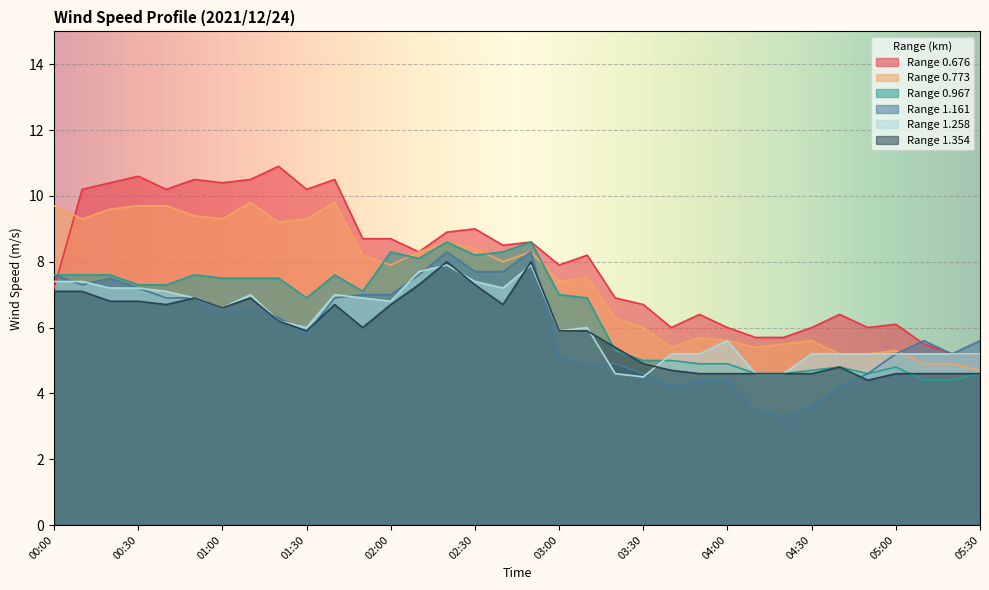

Reading left to right, list all the values displayed in this chart.

0.676: 7.2	10.2	10.4	10.6	10.2	10.5	10.4	10.5	10.9	10.2	10.5	8.7	8.7	8.3	8.9	9.0	8.5	8.6	7.9	8.2	6.9	6.7	6.0	6.4	6.0	5.7	5.7	6.0	6.4	6.0	6.1	5.5	5.2	5.2
0.773: 9.7	9.3	9.6	9.7	9.7	9.4	9.3	9.8	9.2	9.3	9.8	8.2	7.9	8.3	8.6	8.4	8.0	8.3	7.4	7.5	6.3	6.0	5.4	5.7	5.6	5.4	5.5	5.6	5.2	5.2	5.3	4.9	4.9	4.7
0.967: 7.6	7.6	7.6	7.3	7.3	7.6	7.5	7.5	7.5	6.9	7.6	7.1	8.3	8.1	8.6	8.2	8.3	8.6	7.0	6.9	5.3	5.0	5.0	4.9	4.9	4.6	4.6	4.7	4.8	4.6	4.8	4.4	4.4	4.6
1.161: 7.6	7.3	7.5	7.2	6.9	6.9	6.4	6.6	6.3	5.8	6.9	7.0	7.0	7.6	8.3	7.7	7.7	8.3	5.1	4.9	4.9	4.6	4.2	4.4	4.4	3.5	3.3	3.6	4.2	4.6	5.2	5.6	5.2	5.6
1.258: 7.4	7.4	7.2	7.2	7.1	6.9	6.6	7.0	6.2	6.0	7.0	6.9	6.8	7.7	7.9	7.4	7.2	7.9	5.9	6.0	4.6	4.5	5.2	5.2	5.6	4.6	4.6	5.2	5.2	5.2	5.2	5.2	5.2	5.2
1.354: 7.1	7.1	6.8	6.8	6.7	6.9	6.6	6.9	6.2	5.9	6.7	6.0	6.7	7.3	8.0	7.3	6.7	8.0	5.9	5.9	5.4	4.9	4.7	4.6	4.6	4.6	4.6	4.6	4.8	4.4	4.6	4.6	4.6	4.6